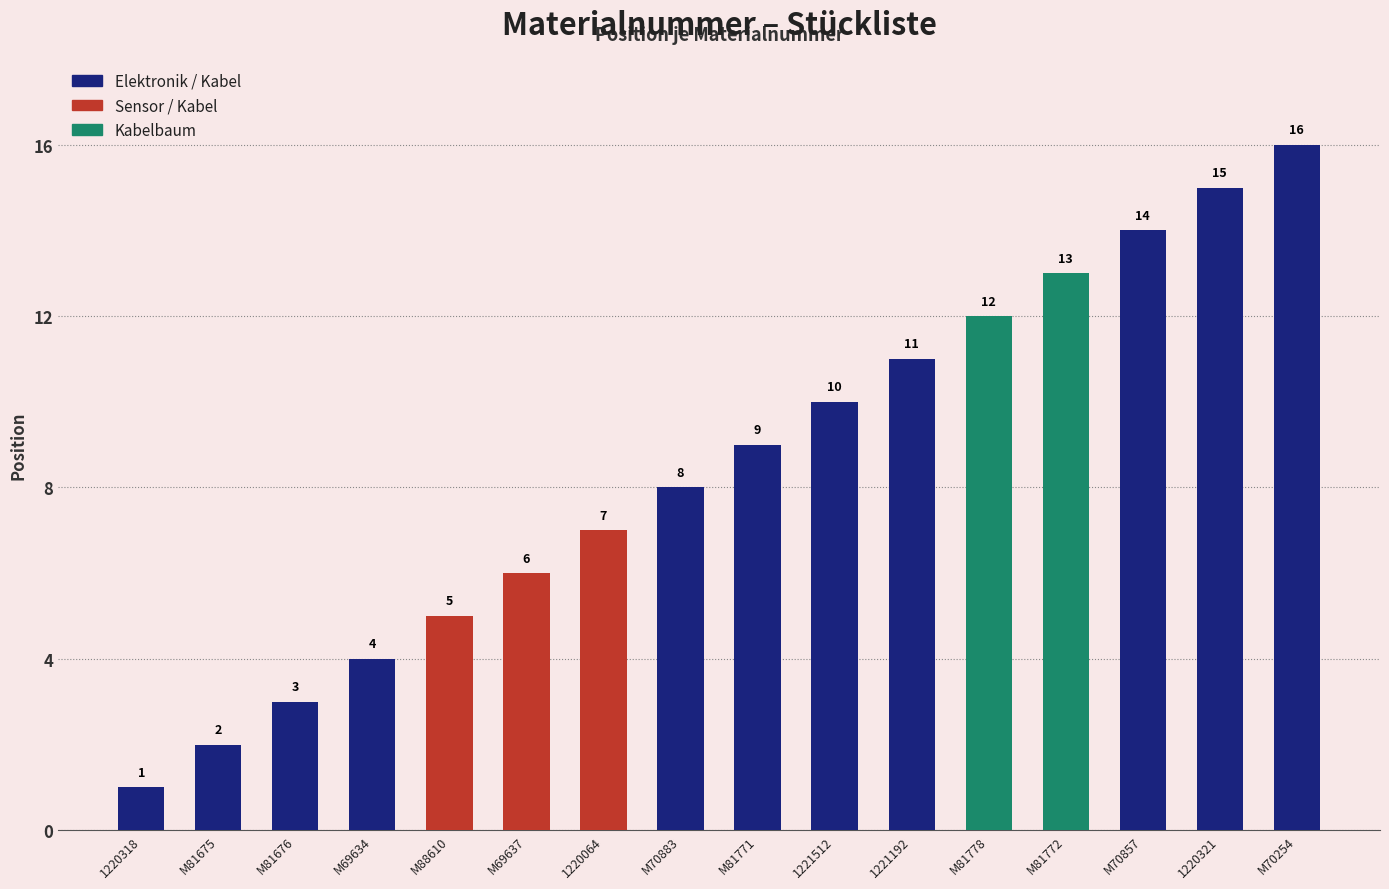

What is the ratio of the value at M69634 to the value at M81676?

1.3